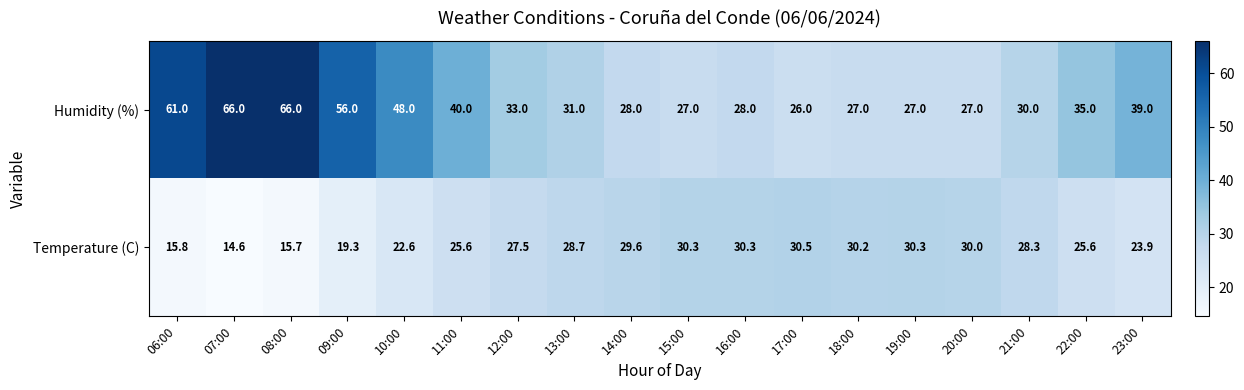

What is the difference between the highest and lowest values at 09:00?

36.7